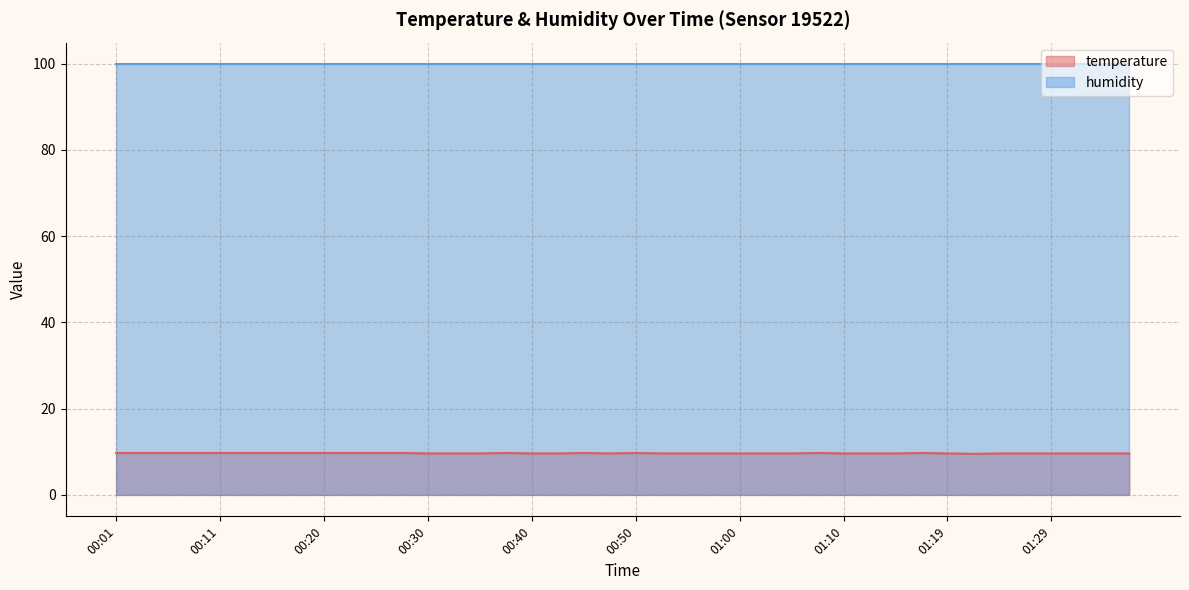

Reading left to right, what are all the values shown in this chart?

00:01=9.7	00:03=9.7	00:06=9.7	00:08=9.7	00:11=9.7	00:13=9.7	00:16=9.7	00:18=9.7	00:20=9.7	00:23=9.7	00:25=9.7	00:28=9.7	00:30=9.6	00:33=9.6	00:35=9.6	00:38=9.7	00:40=9.6	00:43=9.6	00:45=9.7	00:47=9.6	00:50=9.7	00:52=9.6	00:55=9.6	00:57=9.6	01:00=9.6	01:02=9.6	01:05=9.6	01:07=9.7	01:10=9.6	01:12=9.6	01:14=9.6	01:17=9.7	01:19=9.6	01:22=9.5	01:24=9.6	01:27=9.6	01:29=9.6	01:32=9.6	01:34=9.6	01:36=9.6